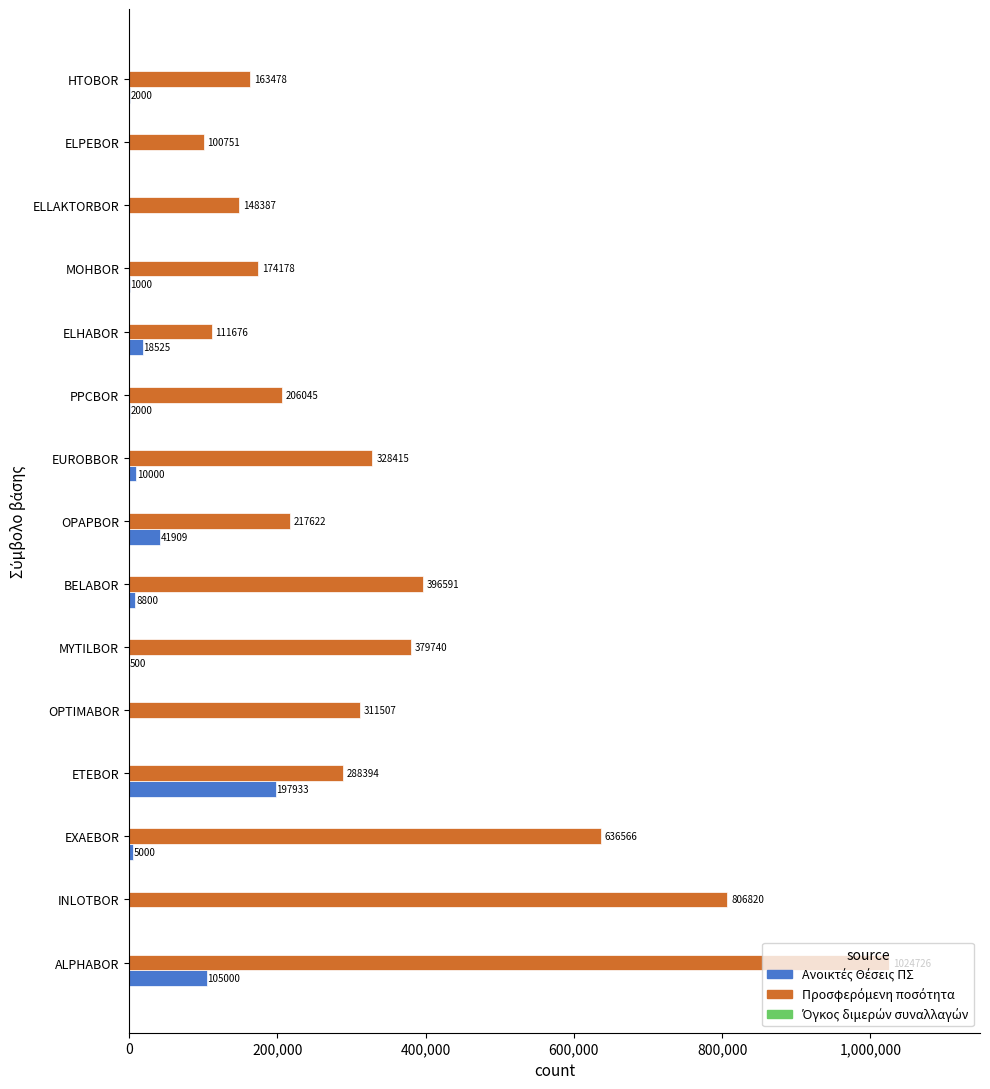

What is the greatest value displayed?

1024726